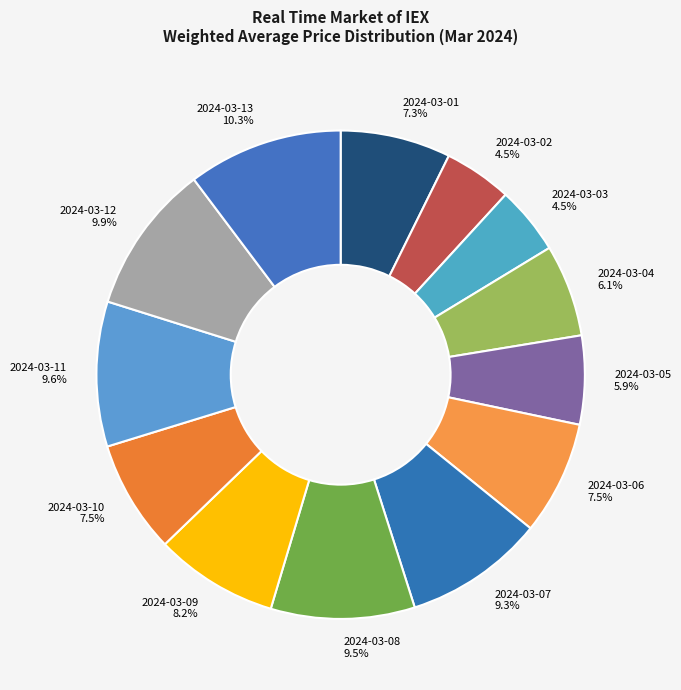

What is the ratio of the value at 2024-03-01 to the value at 2024-03-06?

1.0